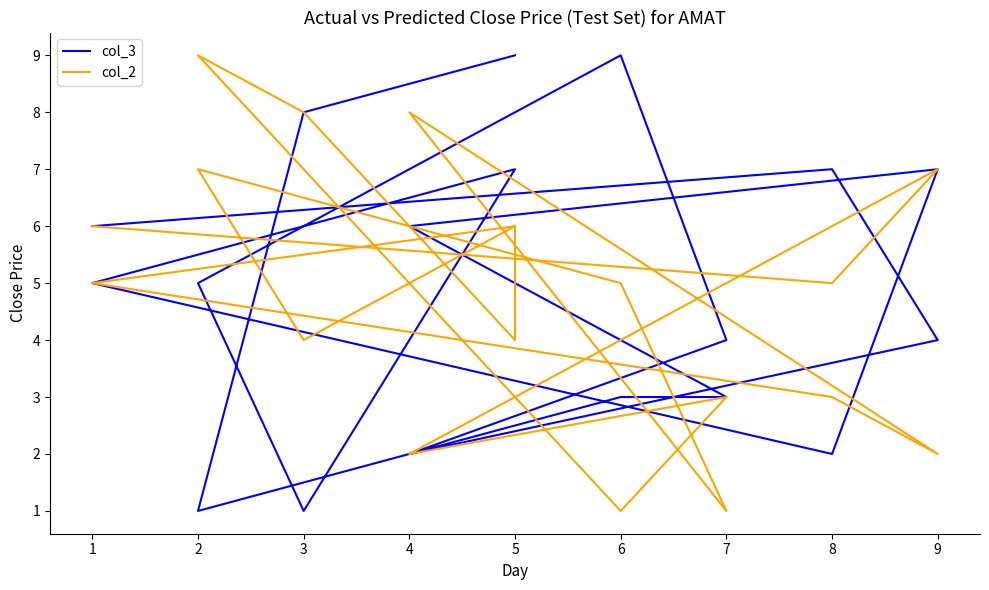

True or false: col_2 and col_3 cross at least once.

True